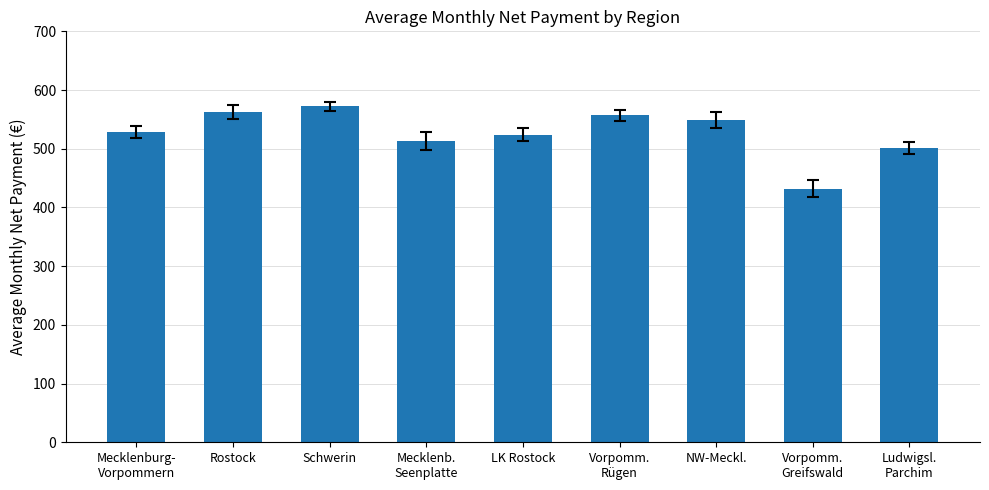

What is the value of the 4th bar from the left?

513